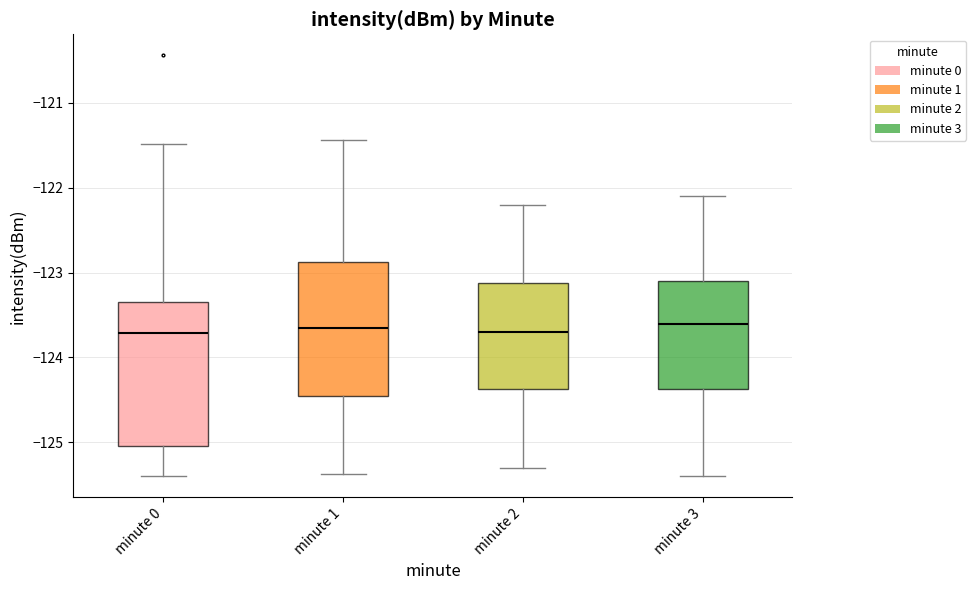

Comparing the boxes themselves (not the whiskers), which one is the tallest?

minute 0